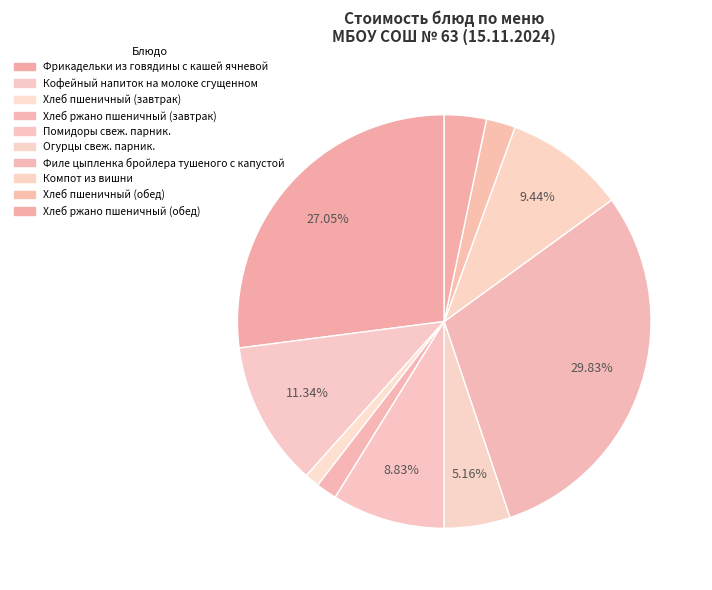

How many slices are in this pie chart?

10